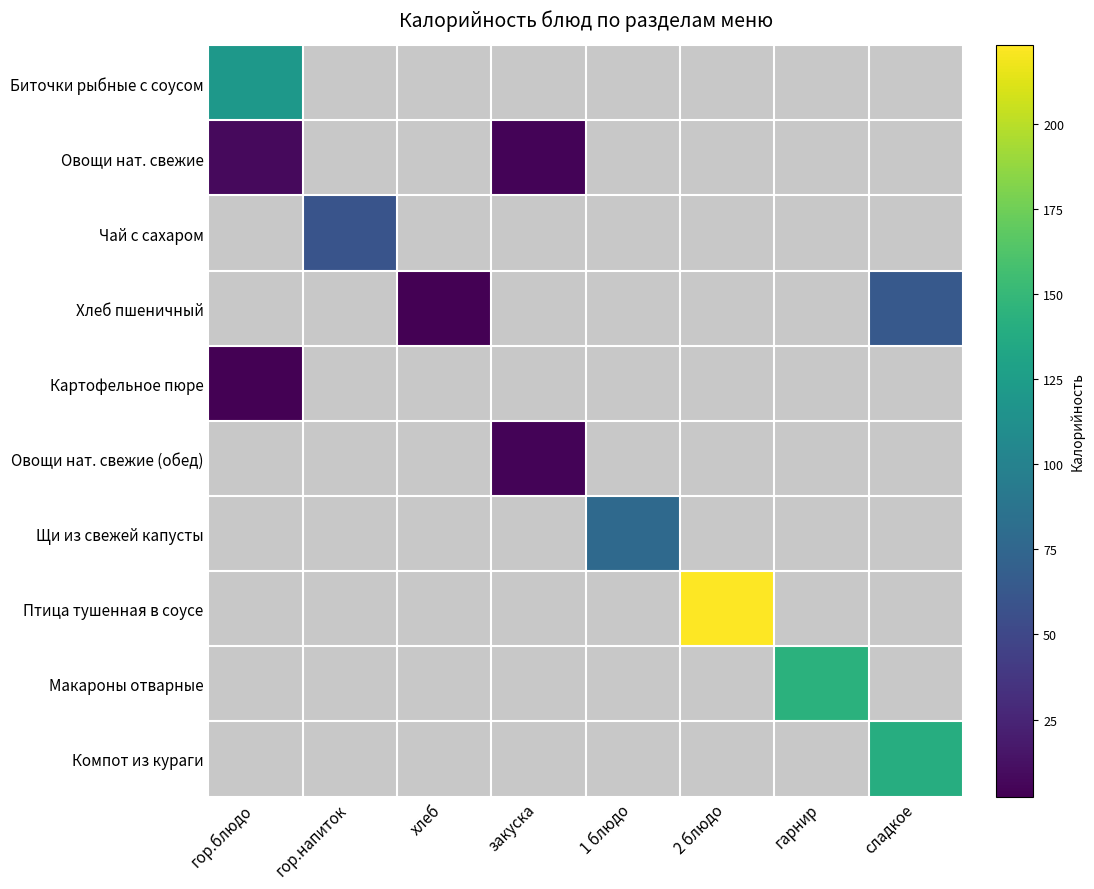

Count the number of categories in the chart.

8